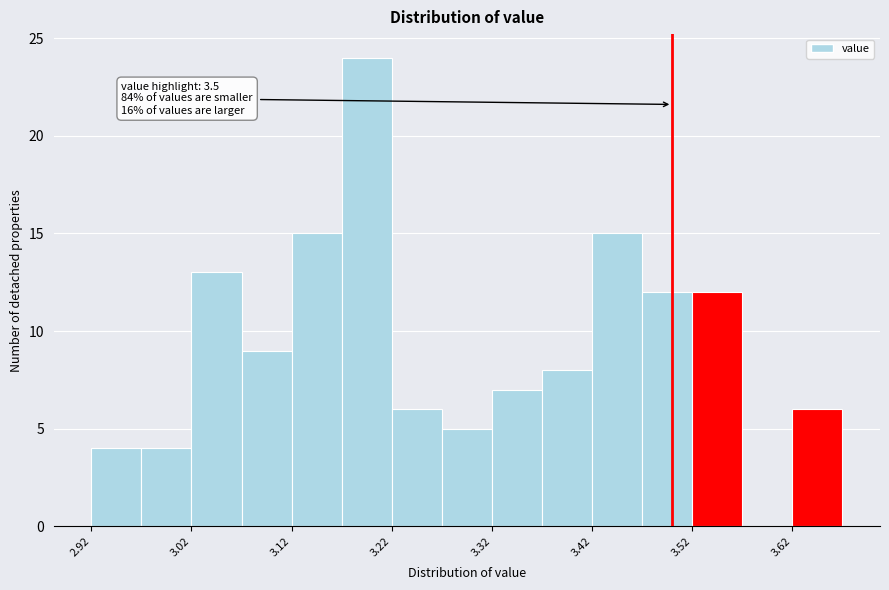

Which range on the x-axis has the tallest bar?

3.17 to 3.22